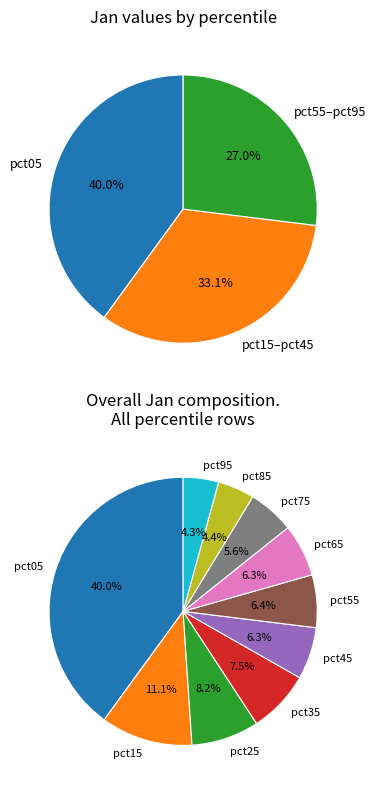

To the nearest percent, what percentage of the pie is pct45?

6%